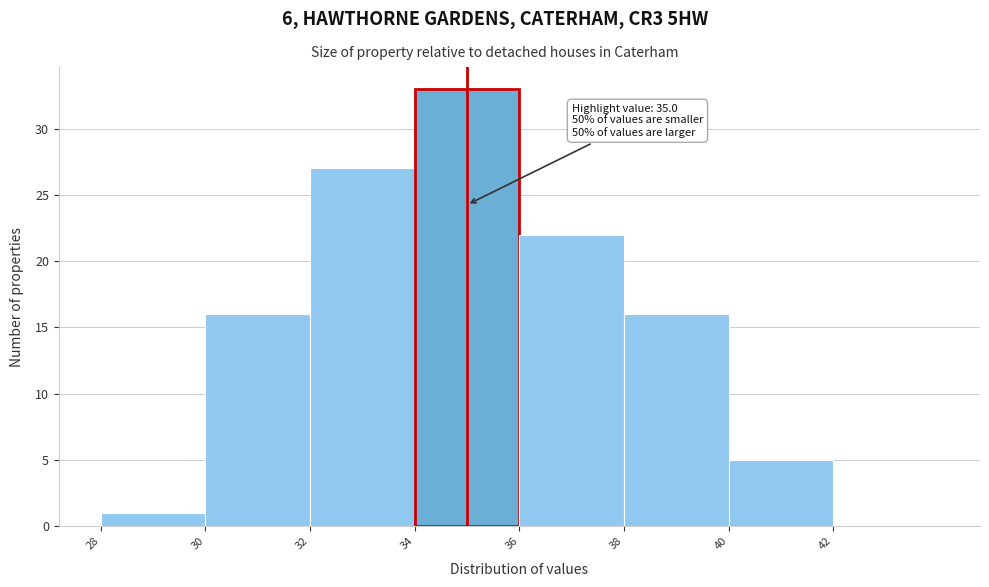

Over which range of the x-axis is the bar tallest?

34 to 36